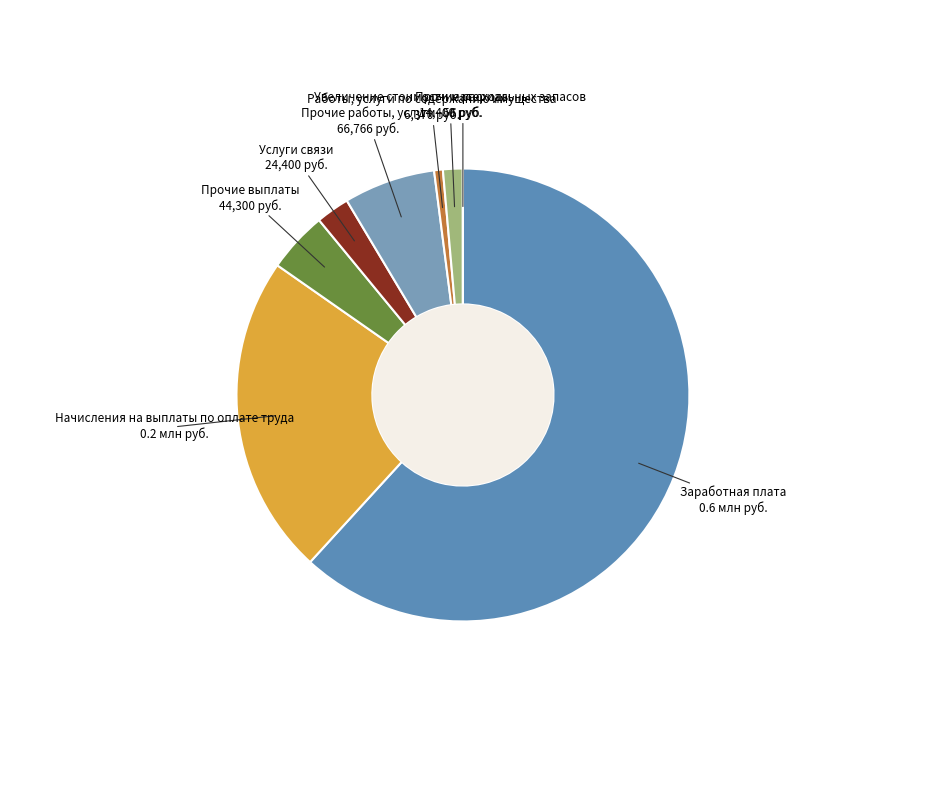

Approximately how many times larger is the value at Прочие работы, услуги compared to Прочие выплаты?

1.5